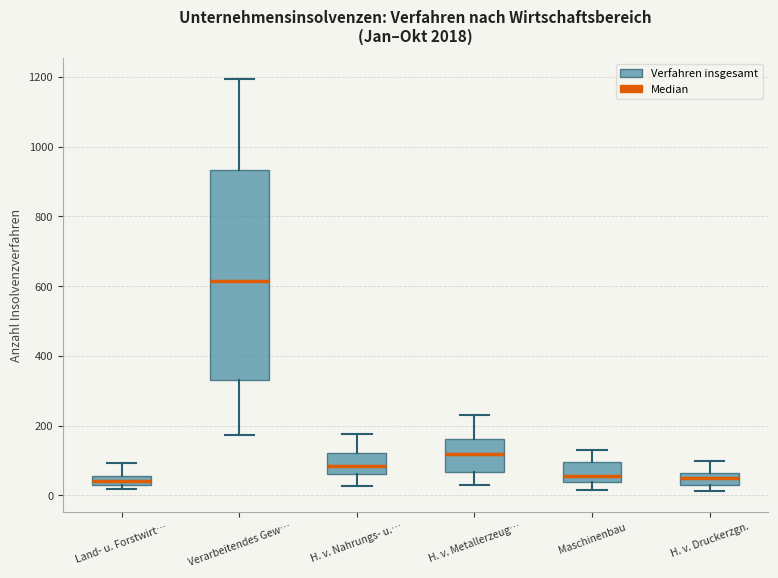

Which box is the tallest, from its lower edge to its upper edge?

Verarbeitendes Gew…